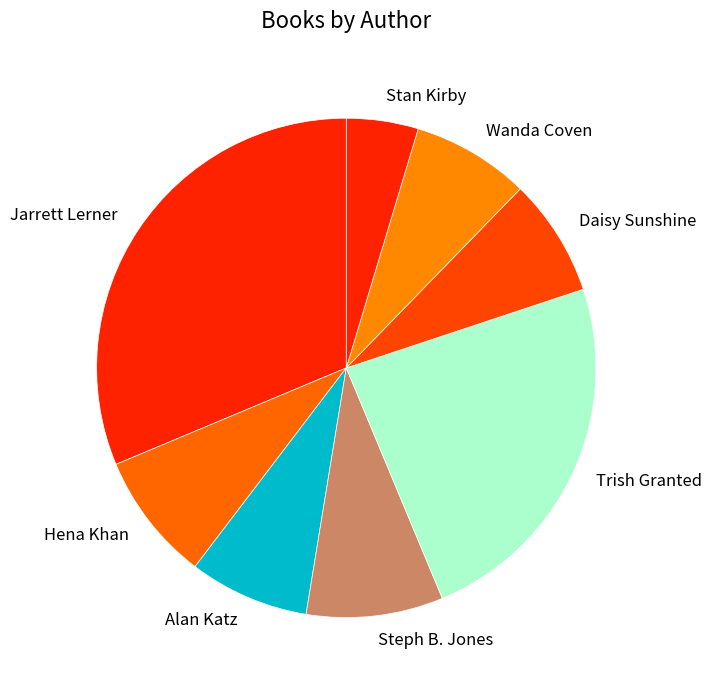

How many segments does this pie chart have?

8